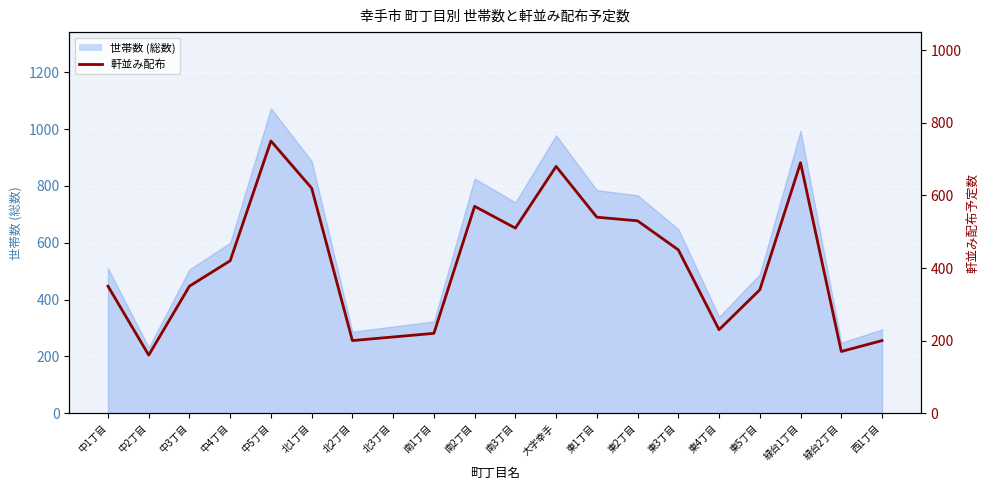

Does the chart display data point markers on the line(s)?

No